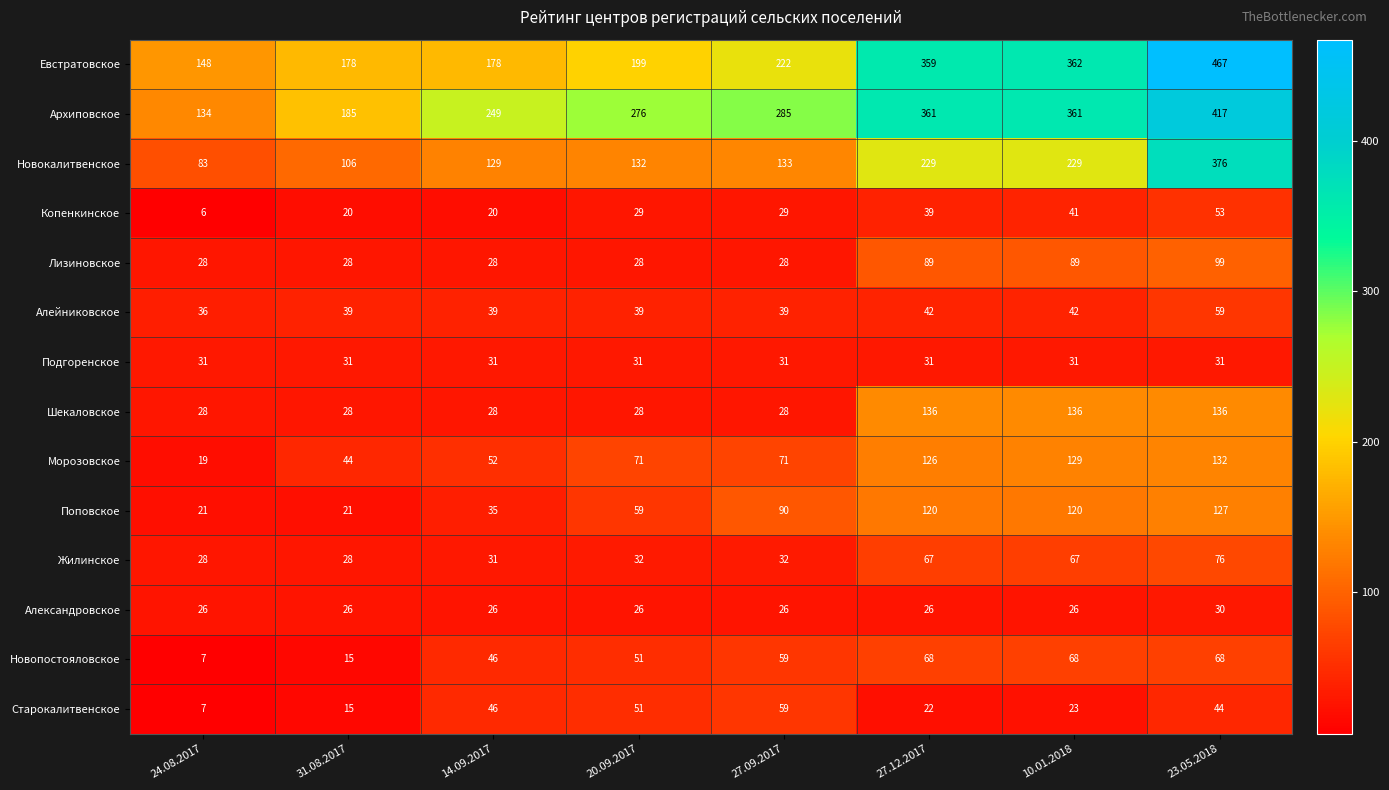

Is it true that Морозовское equals 56 at 23.05.2018?

False